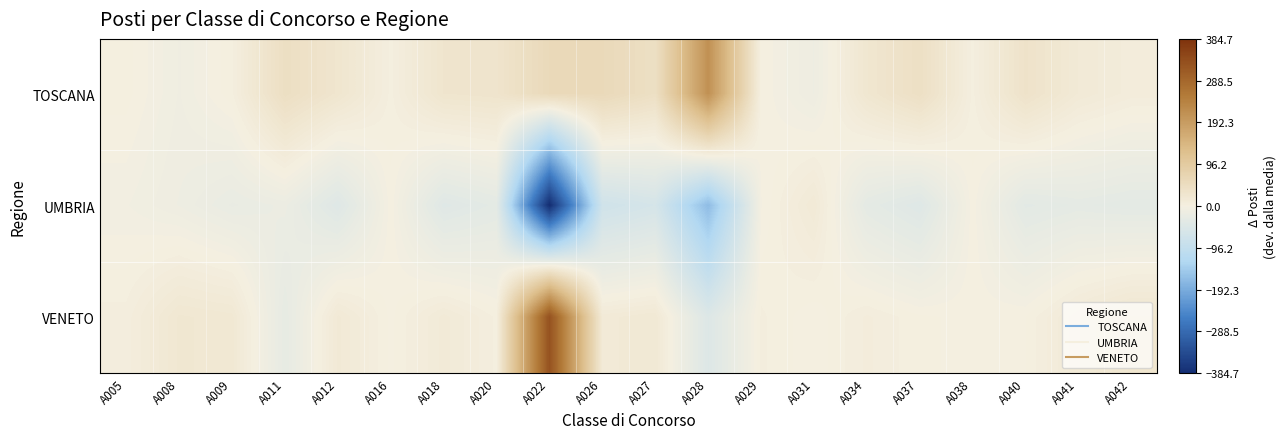

Reading left to right, what are all the values shown in this chart?

TOSCANA: A005=1.3	A008=-9.3	A009=2.3	A011=44.0	A012=26.0	A016=2.0	A018=27.3	A020=29.3	A022=57.3	A026=57.7	A027=42.0	A028=213.3	A029=-0.3	A031=-12.3	A034=23.7	A037=41.7	A038=2.0	A040=34.0	A041=14.7	A042=7.7
UMBRIA: A005=-5.7	A008=-12.3	A009=-21.7	A011=-17.0	A012=-42.0	A016=-1.0	A018=-40.7	A020=-31.7	A022=-384.7	A026=-71.3	A027=-60.0	A028=-167.7	A029=-3.3	A031=14.7	A034=-30.3	A037=-42.3	A038=-1.0	A040=-34.0	A041=-29.3	A042=-32.3
VENETO: A005=4.3	A008=21.7	A009=19.3	A011=-27.0	A012=16.0	A016=-1.0	A018=13.3	A020=2.3	A022=327.3	A026=13.7	A027=18.0	A028=-45.7	A029=3.7	A031=-2.3	A034=6.7	A037=0.7	A038=-1.0	A040=0.0	A041=14.7	A042=24.7